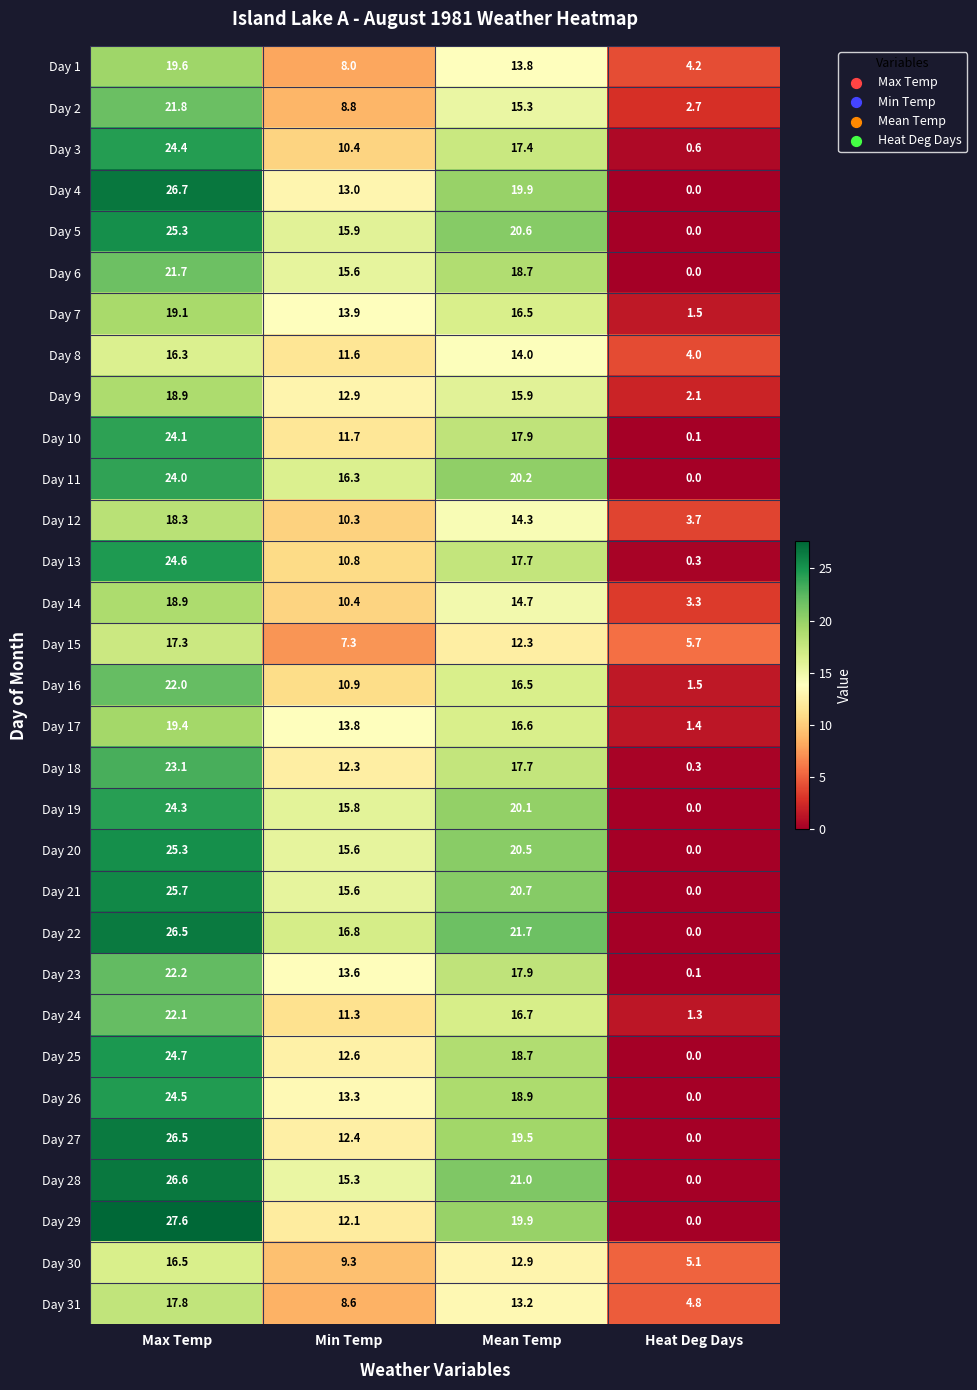

At which category is the sum across all series the highest?

Max Temp